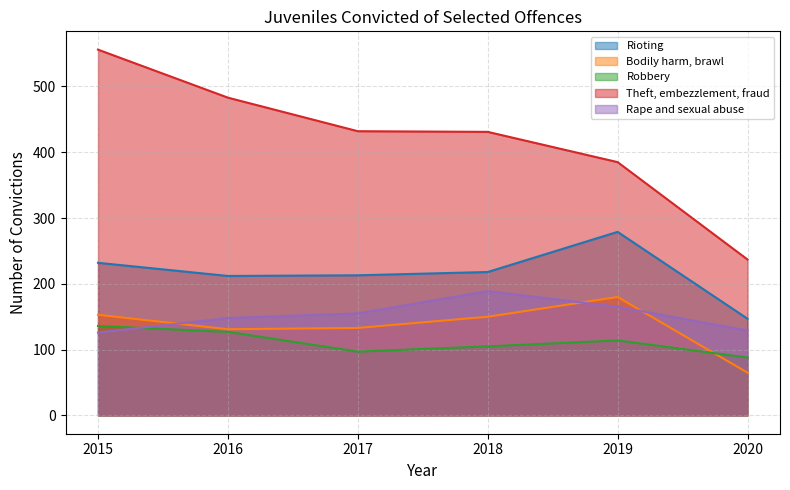

Which label corresponds to the smallest value in the chart?

2020